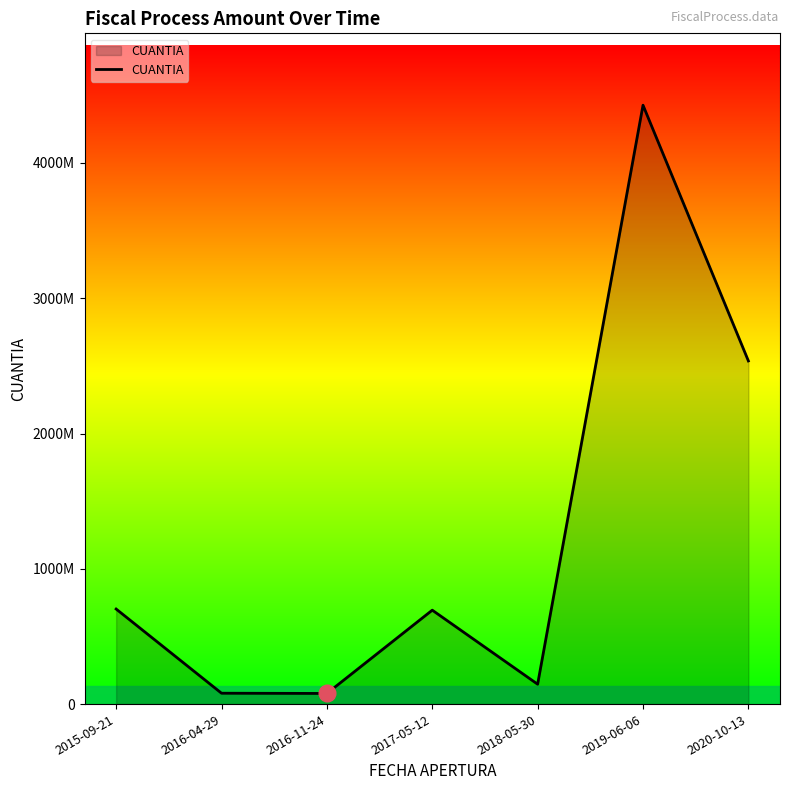

At which label is the value closest to 2252664853?

2020-10-13